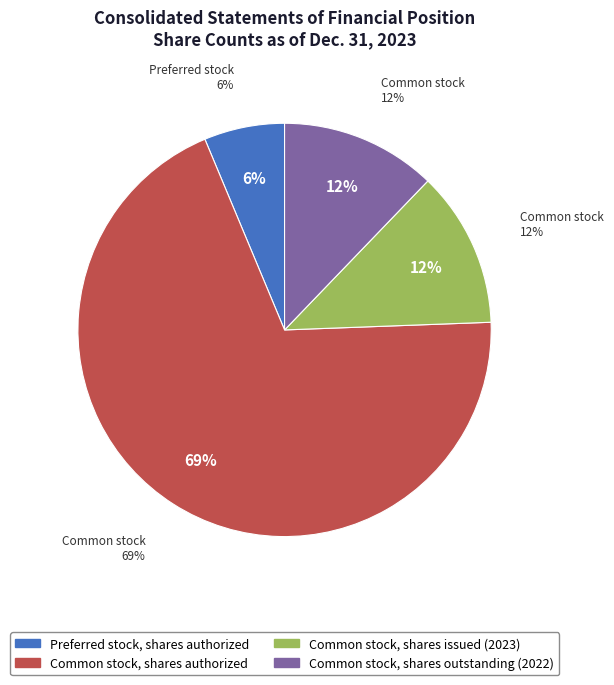

Which category has the smallest portion of the pie?

Preferred stock, shares authorized